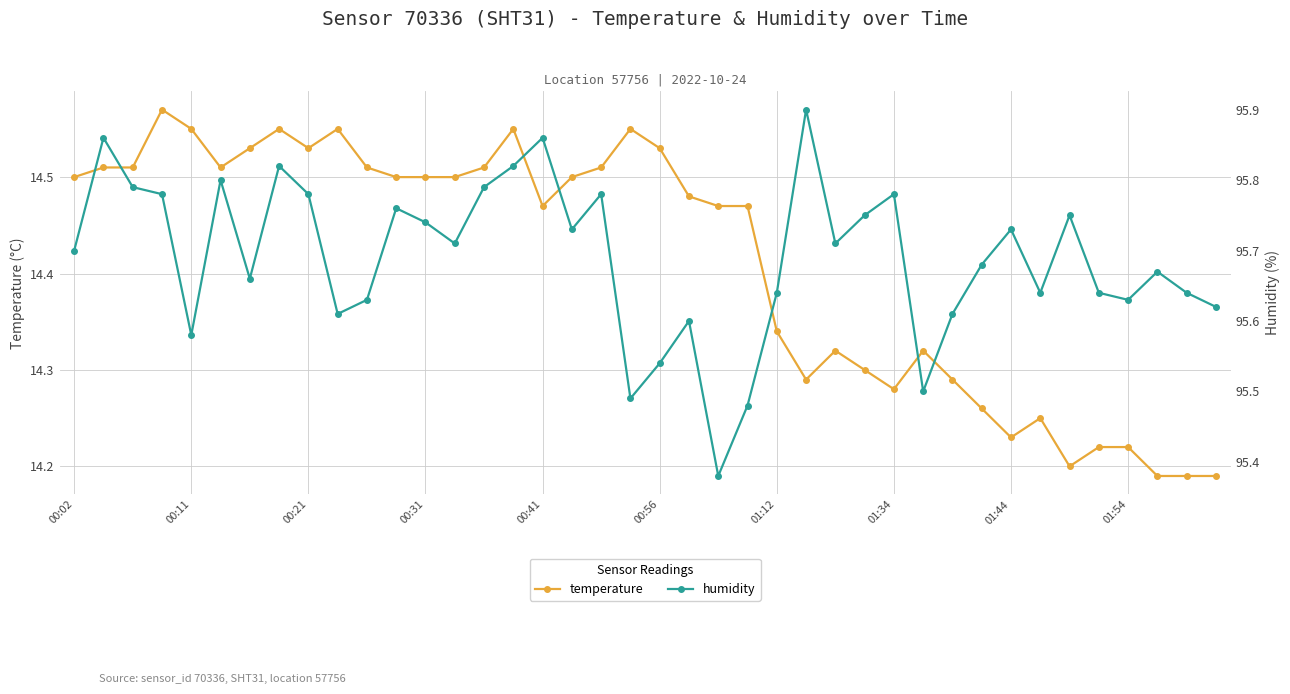

True or false: temperature has more than 2 interior local peaks.

True